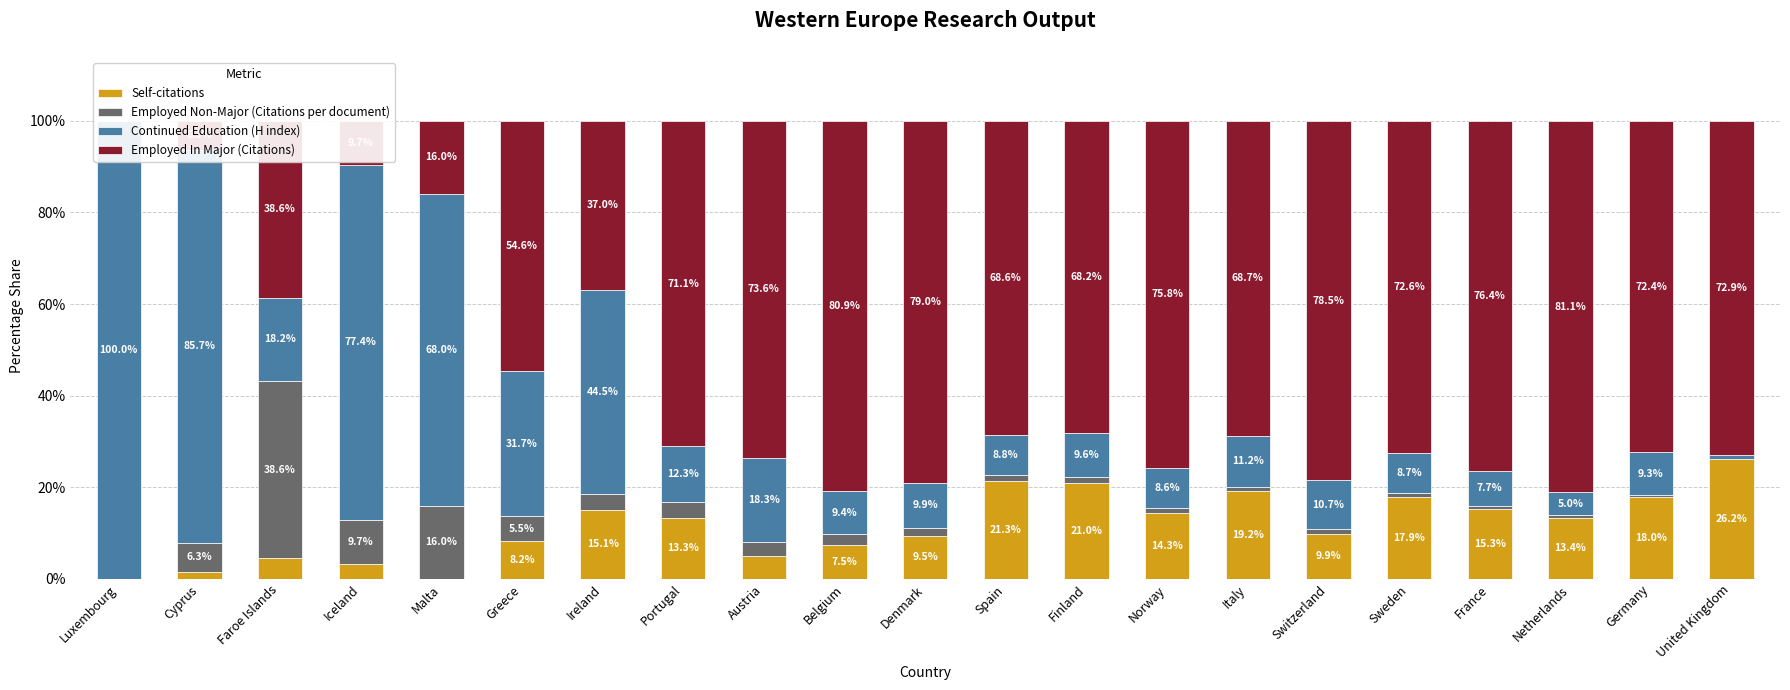

The value of Employed In Major (Citations) at United Kingdom is 72.9. True or false?

True